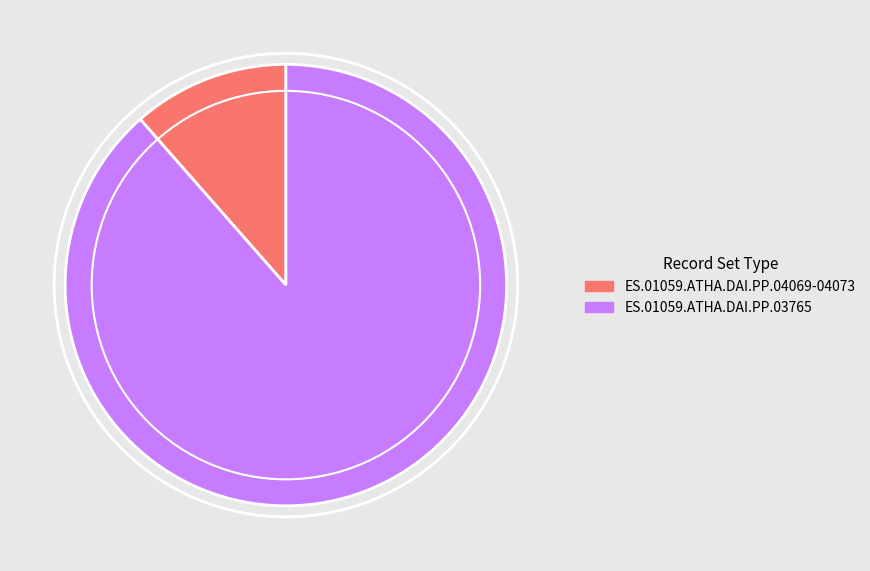

Is there a majority slice in this chart?

Yes